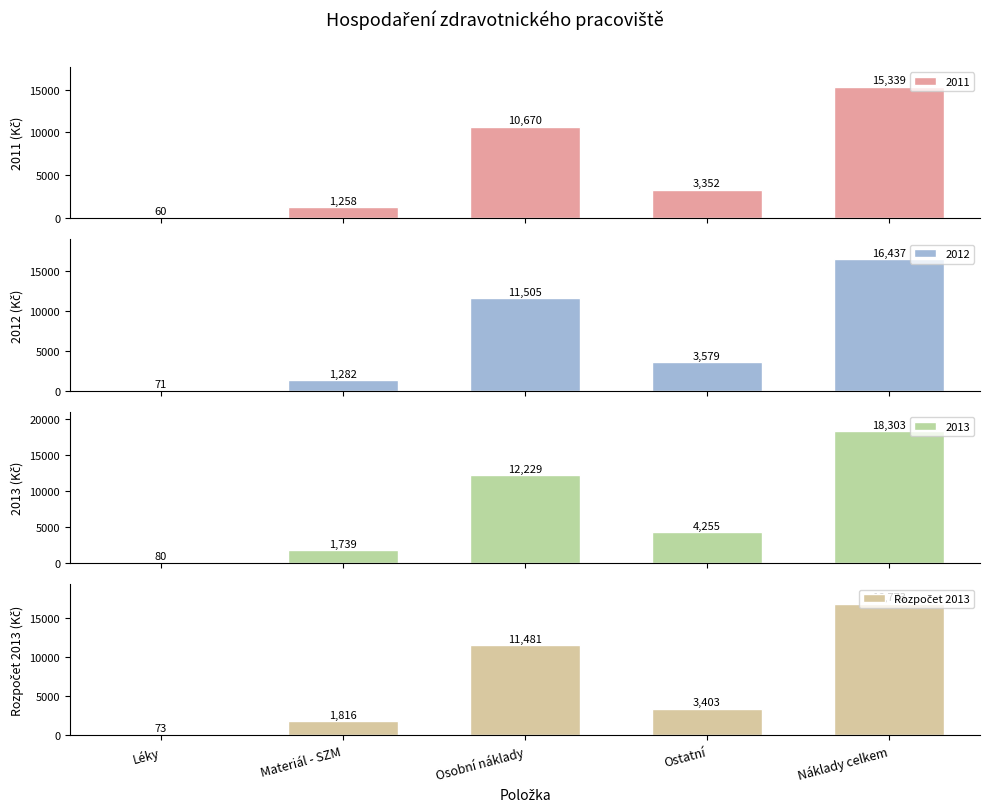

What is the average value?

6709